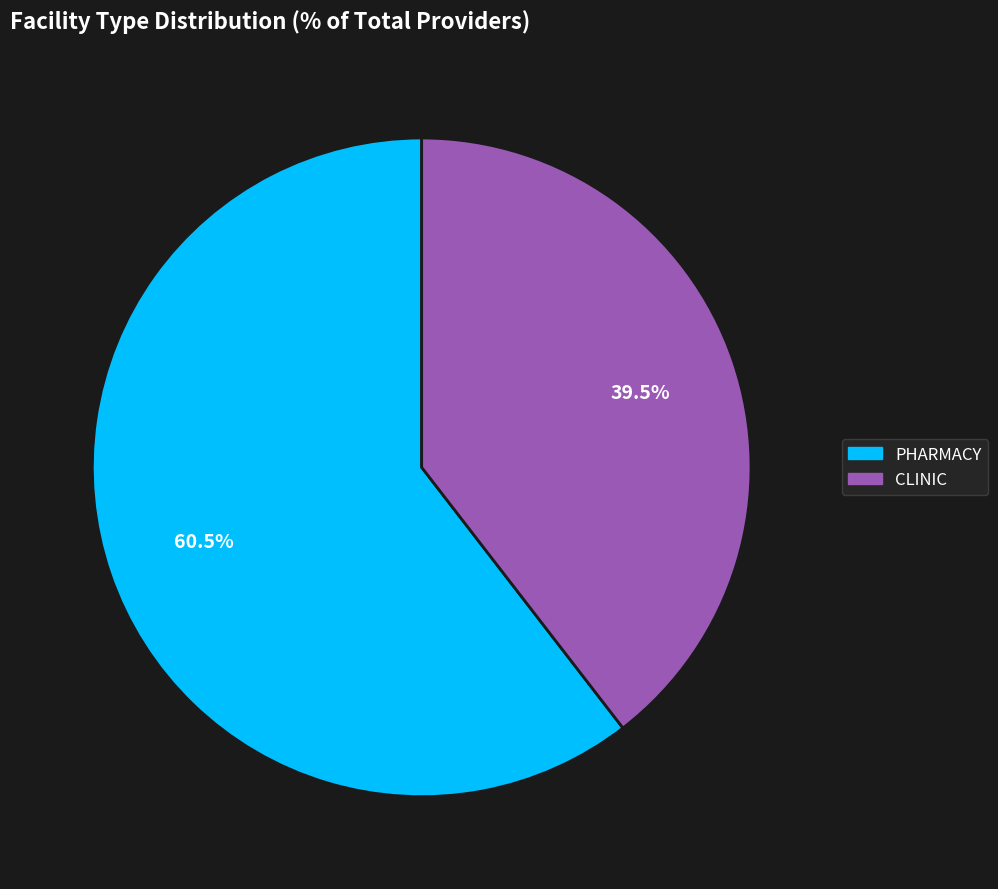

To the nearest percent, what is the difference between the PHARMACY and CLINIC slice percentages?

21%